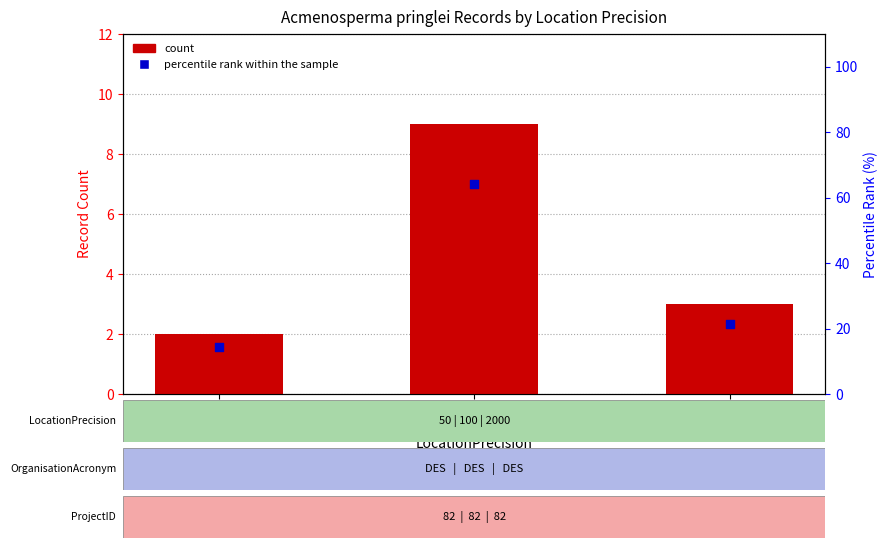

Which series contains the lowest Y value?

count